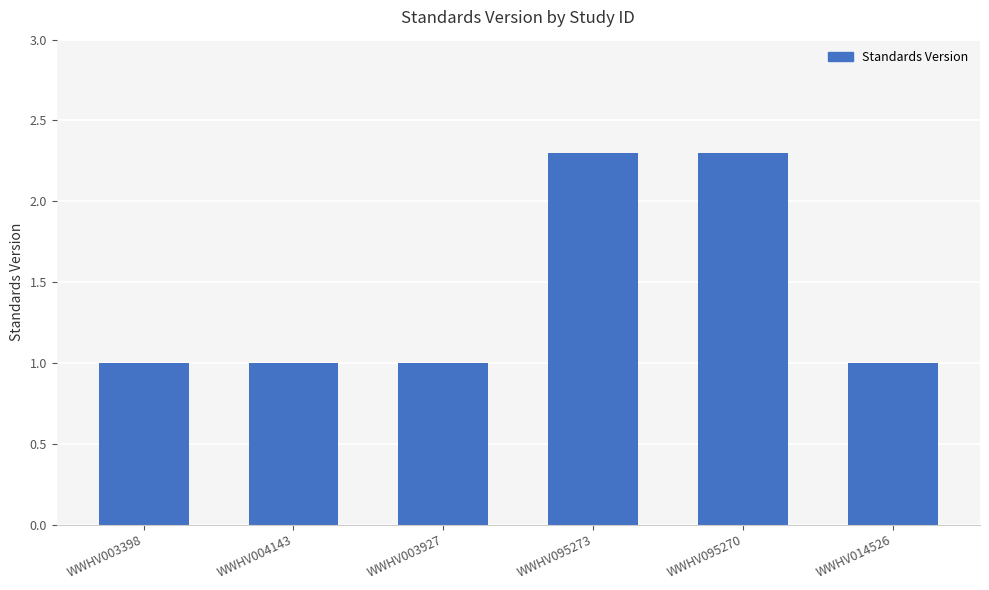

The chart shows a value of 1.0 at WWHV014526. True or false?

True